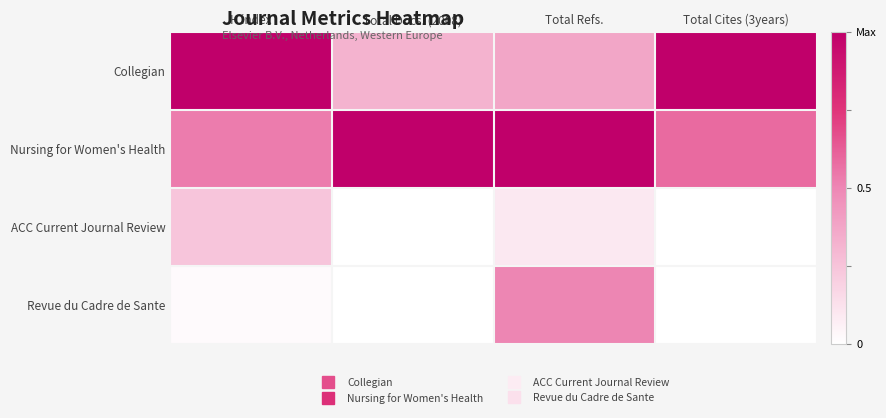

What is the greatest value displayed?

1.0